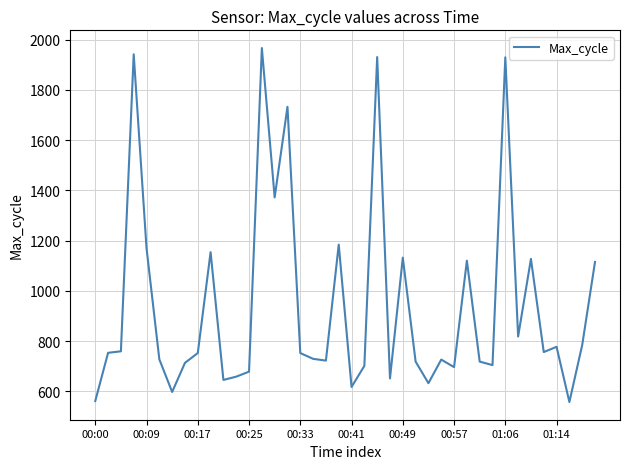

What is the minimum value shown in the chart?

557